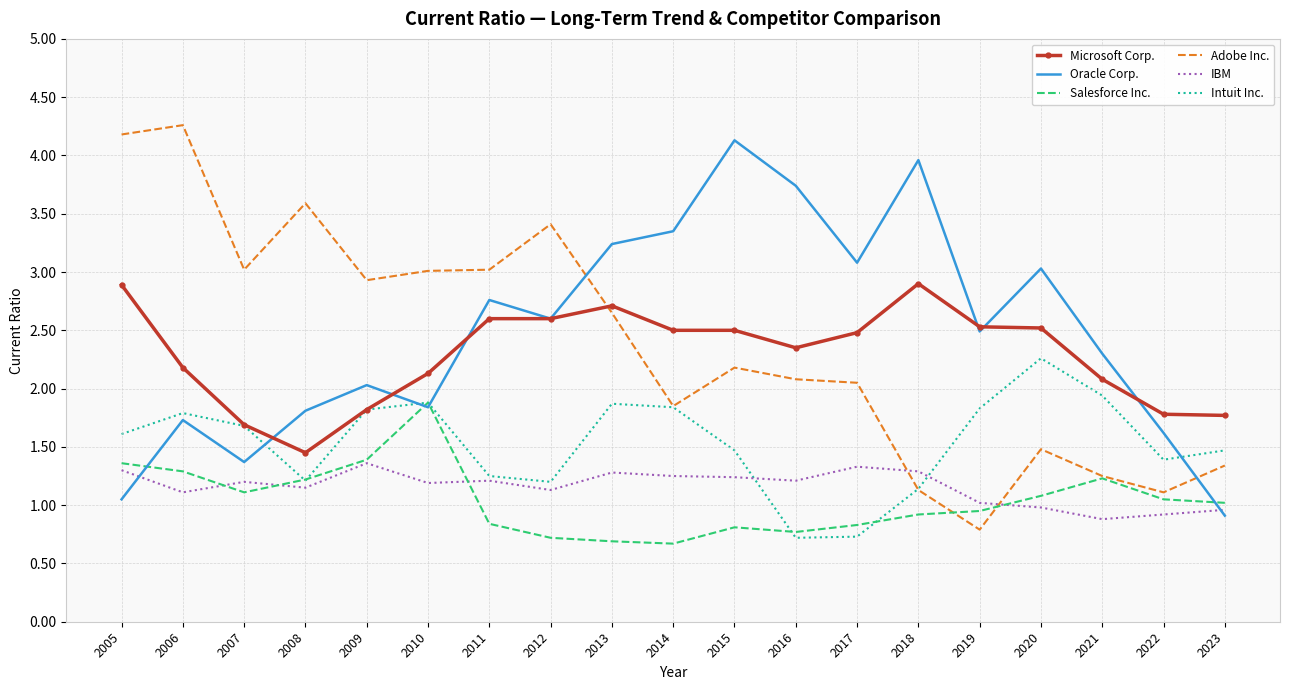

Which series has the widest spread of values?

Adobe Inc.